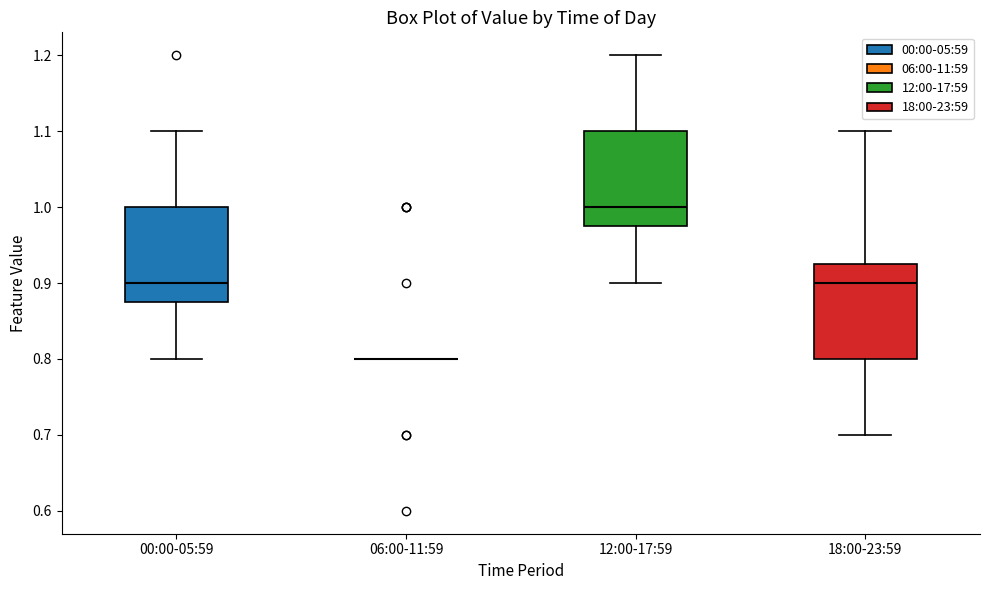

Where does the lower whisker of the box for 00:00-05:59 end on the y-axis? The values are not printed on the chart, so give them approximately, as read against the axis.

0.80